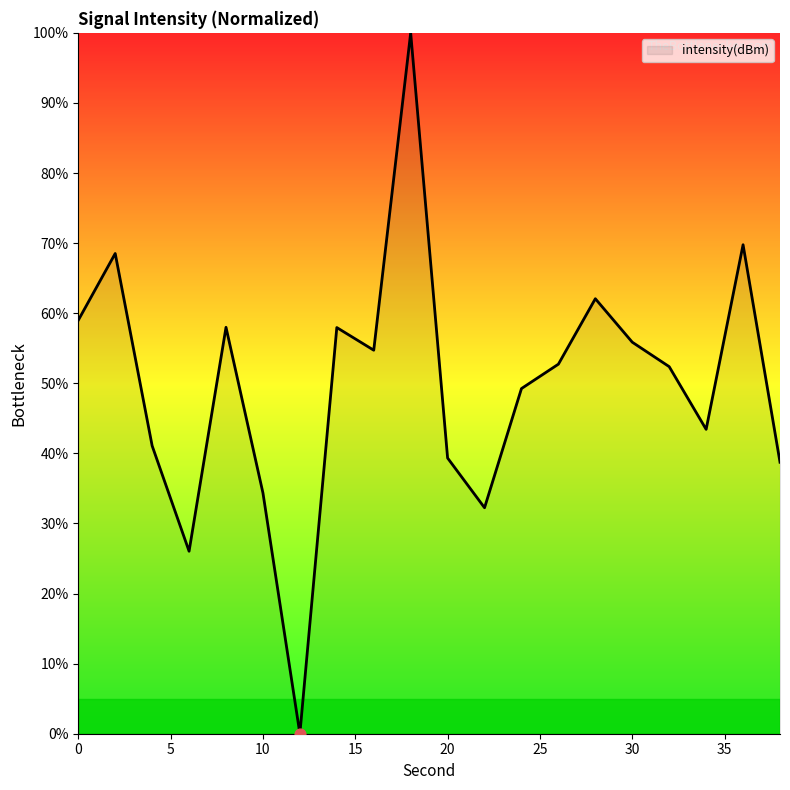

What is the maximum value shown in the chart?

100.0